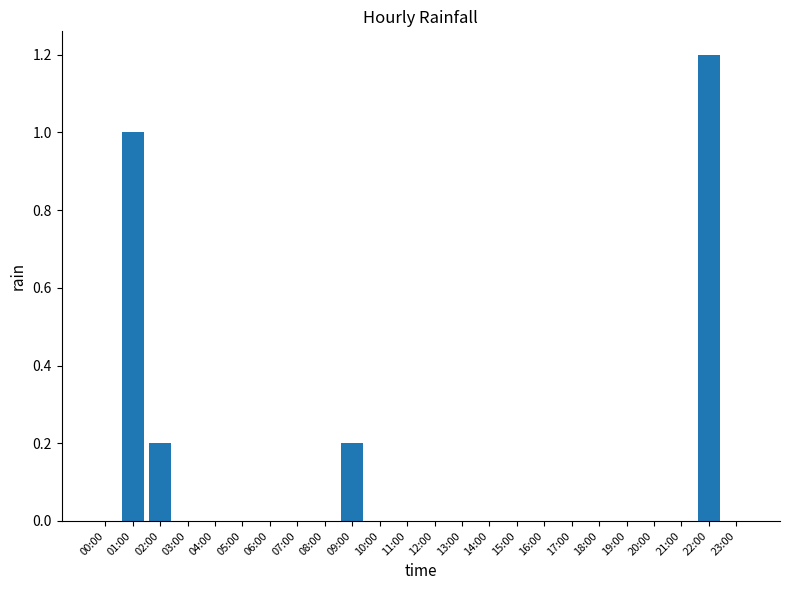

Which label corresponds to the largest value in the chart?

22:00